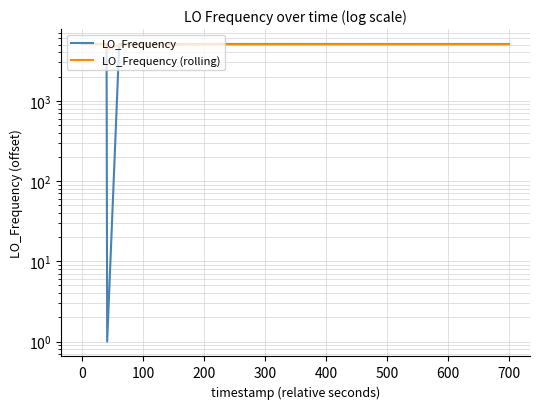

Where do LO_Frequency and LO_Frequency (rolling) first cross each other?

0 and 100